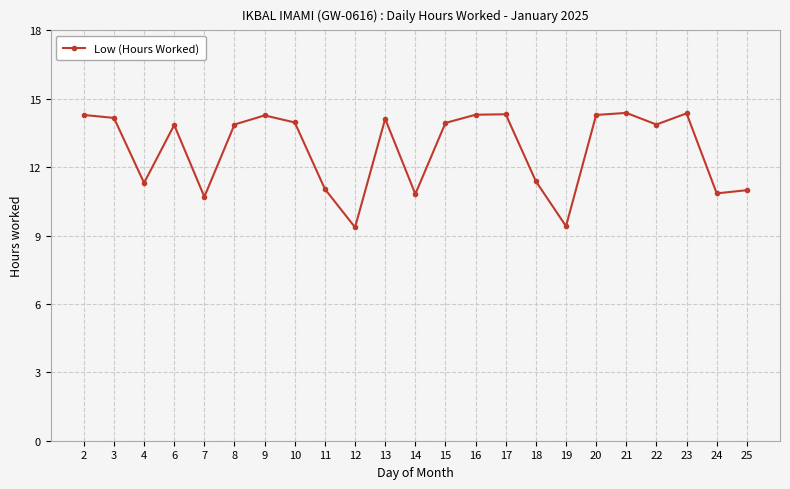

What is the minimum value shown in the chart?

9.4